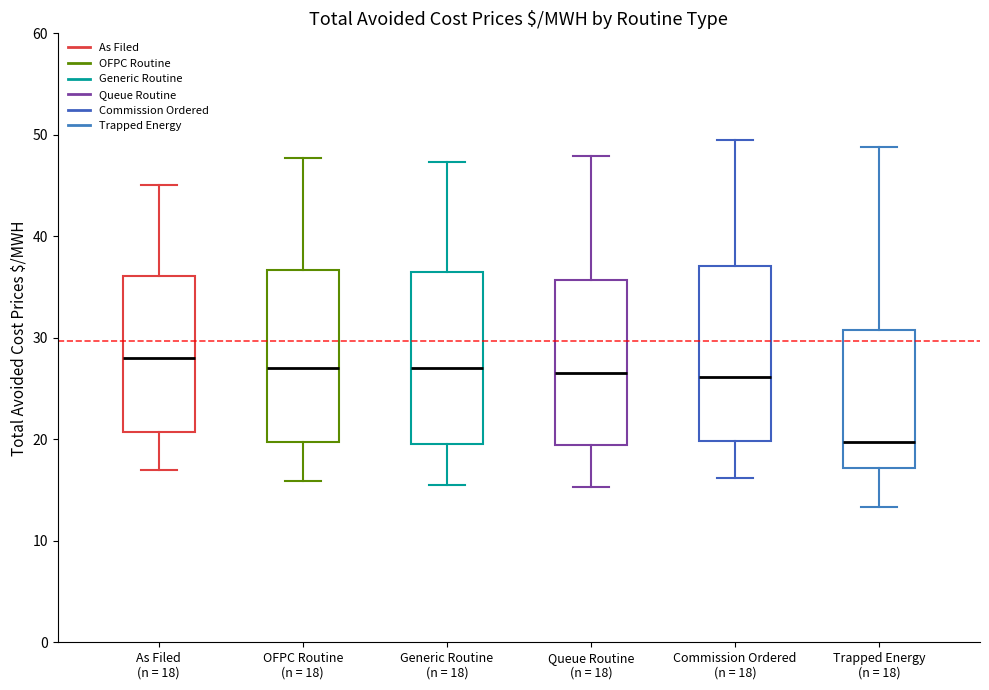

Reading left to right, transcribe this box plot: for each box, give where its median line is, the range the box spans, and where its two whiskers end, as read against the y-axis. The values are not printed on the chart, so give them approximately, as read against the axis.

As Filed (n = 18): median 28, box 21 to 36, whiskers 17 to 45
OFPC Routine (n = 18): median 27, box 20 to 37, whiskers 16 to 48
Generic Routine (n = 18): median 27, box 20 to 36, whiskers 16 to 47
Queue Routine (n = 18): median 27, box 19 to 36, whiskers 15 to 48
Commission Ordered (n = 18): median 26, box 20 to 37, whiskers 16 to 50
Trapped Energy (n = 18): median 20, box 17 to 31, whiskers 13 to 49